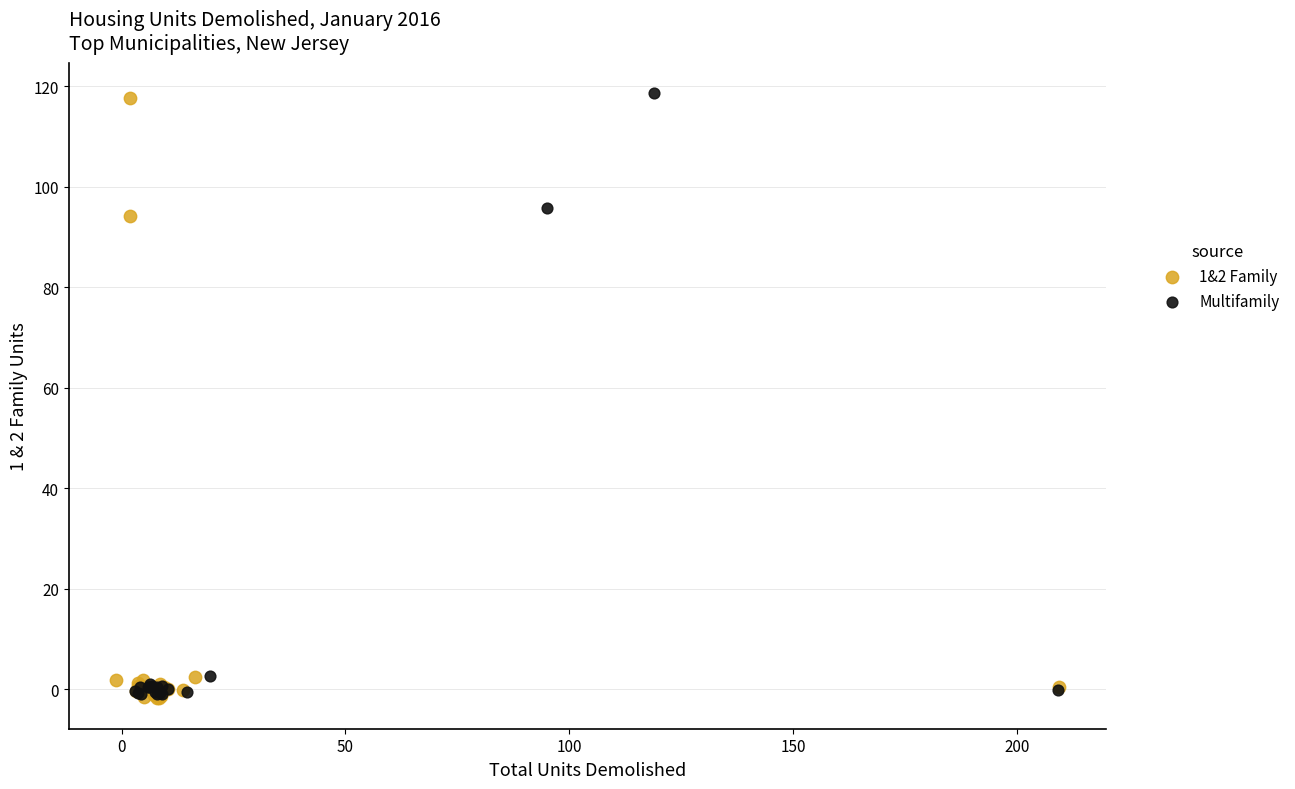

Which series has the largest Y range (max minus min)?

Multifamily